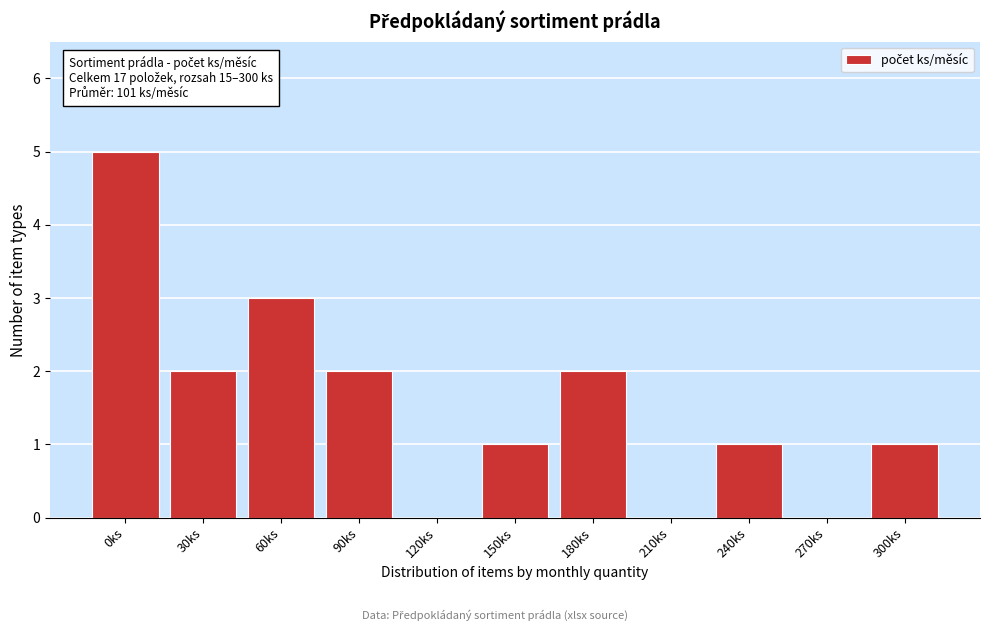

Reading left to right, extract all data points from this chart.

0ks=5	30ks=2	60ks=3	90ks=2	120ks=0	150ks=1	180ks=2	210ks=0	240ks=1	270ks=0	300ks=1